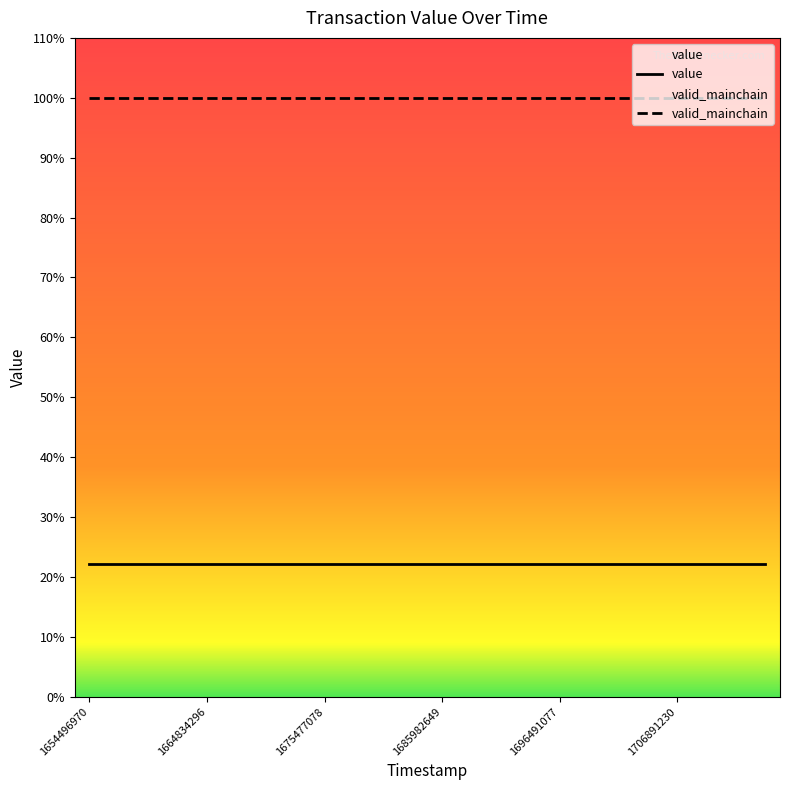

Does the chart display data point markers on the line(s)?

No